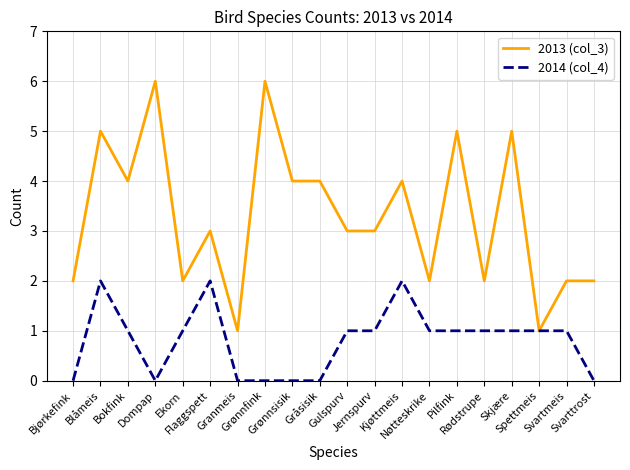

What is the spread (max minus min) of values at Svarttrost?

2